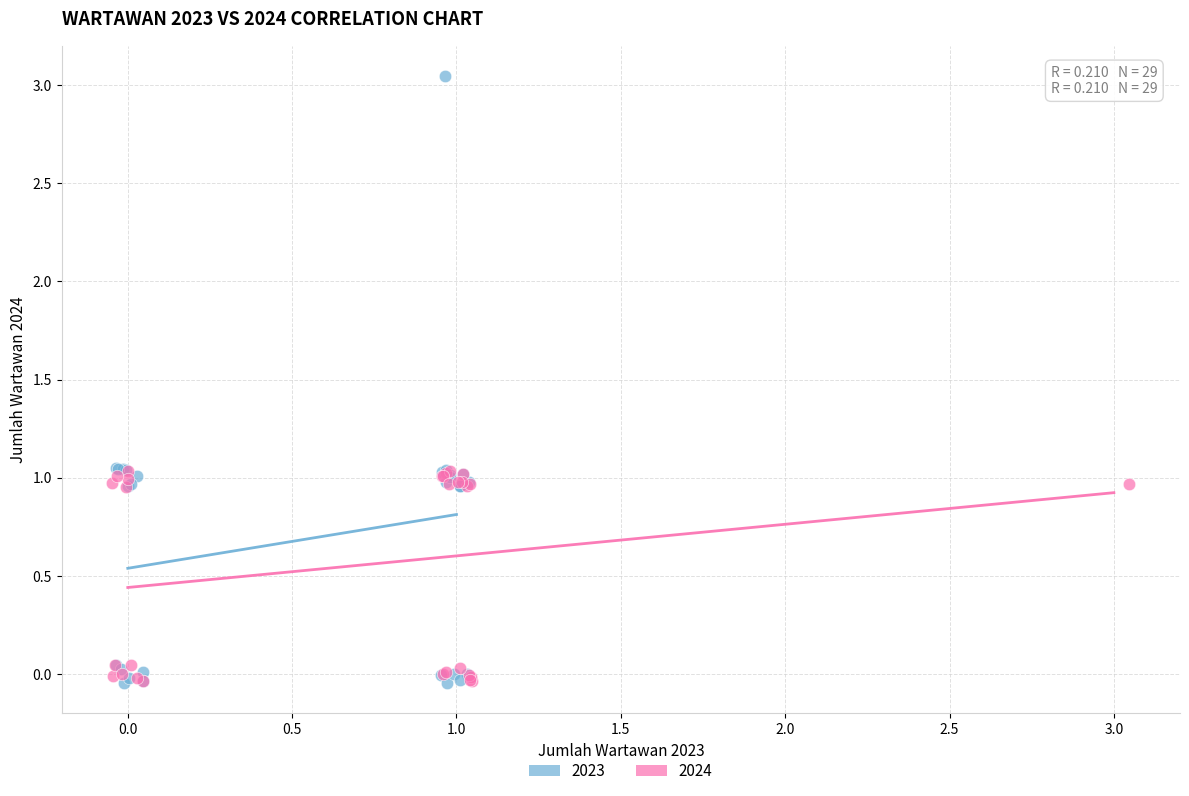

Which series has the largest Y range (max minus min)?

2023